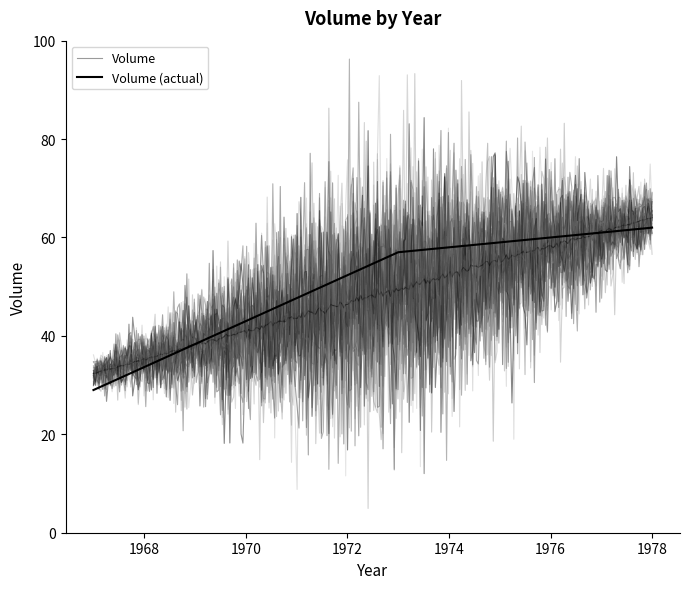

What is the maximum value for Volume?

66.5